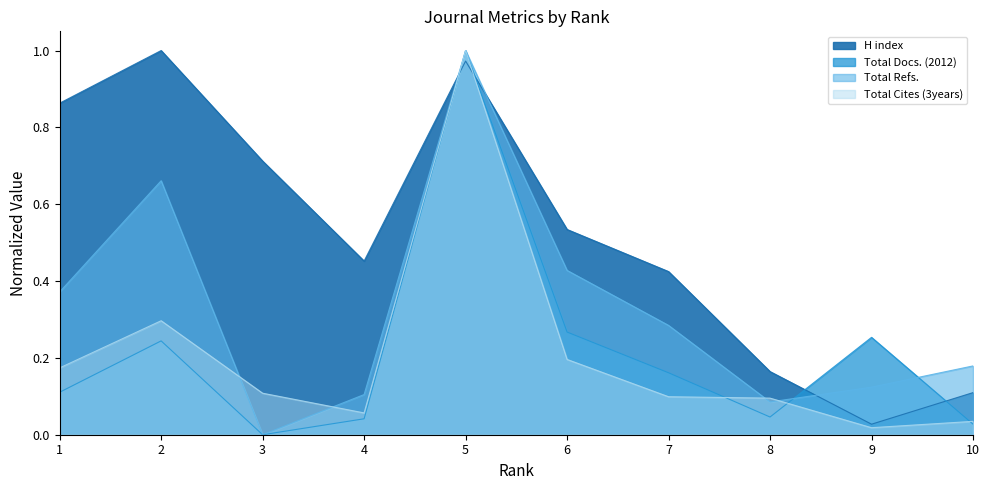

What is the value of the Total Refs. point at the 6th from the left?

0.4